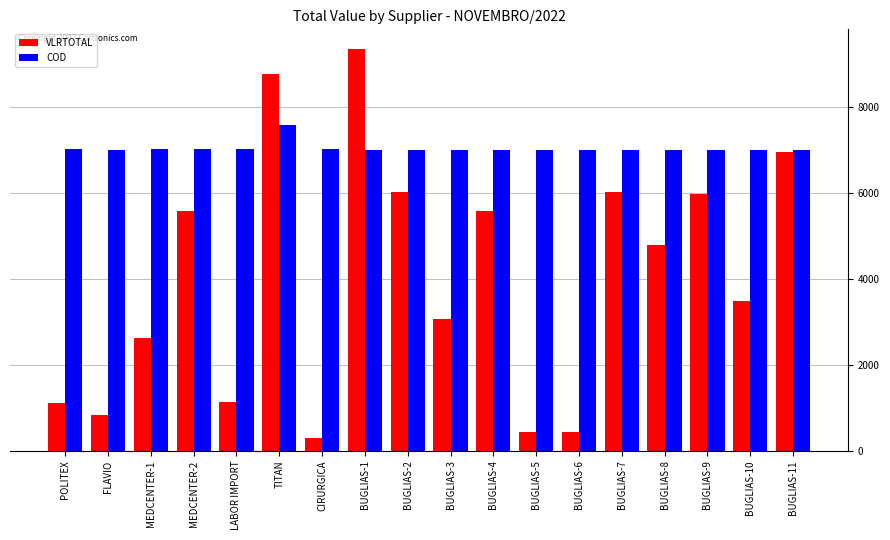

The value of VLRTOTAL at TITAN is 8778.4. True or false?

True